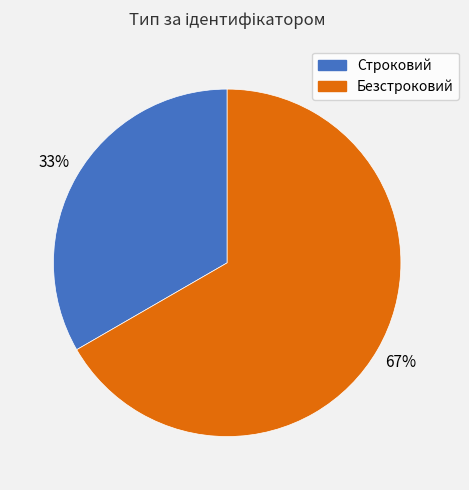

Which slice is the smallest?

Строковий